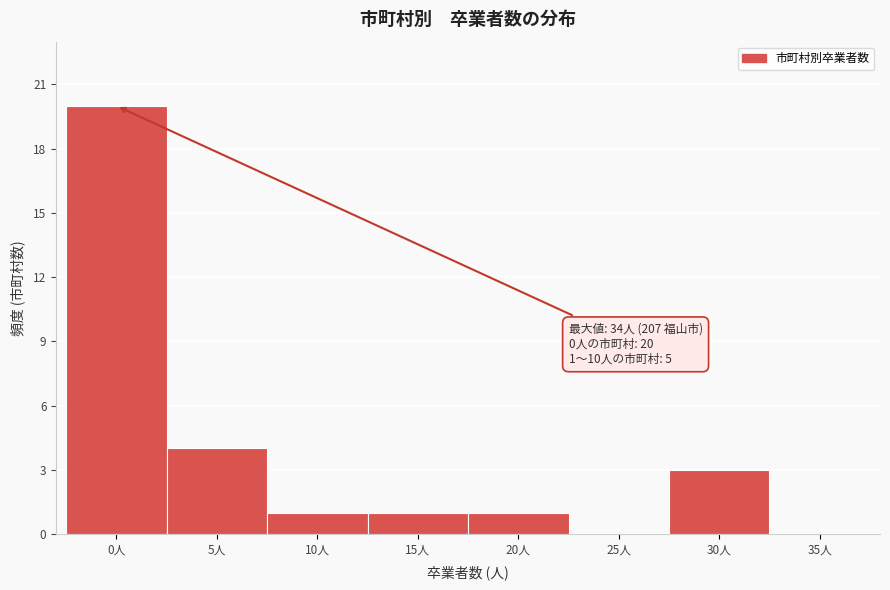

Reading left to right, what are all the values shown in this chart?

0人=20	5人=4	10人=1	15人=1	20人=1	25人=0	30人=3	35人=0